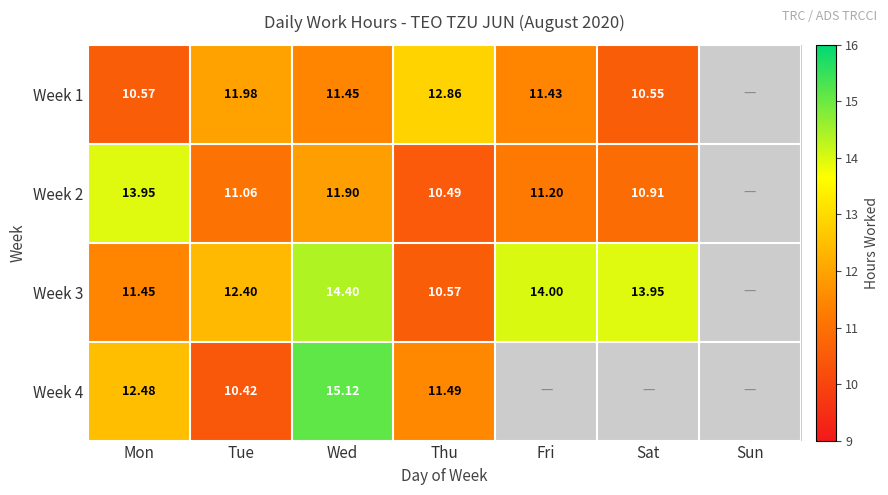

At how many categories does at least one series exceed 14?

1